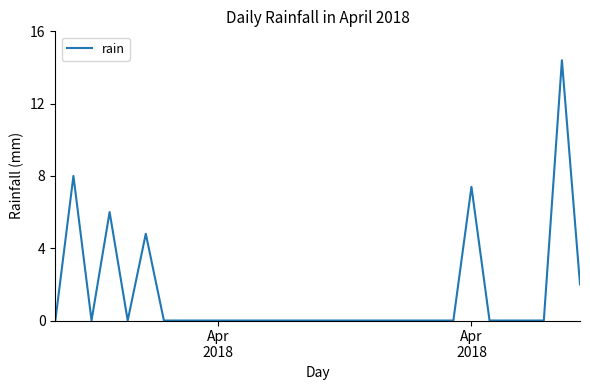

What is the difference between the maximum and minimum values?

14.4